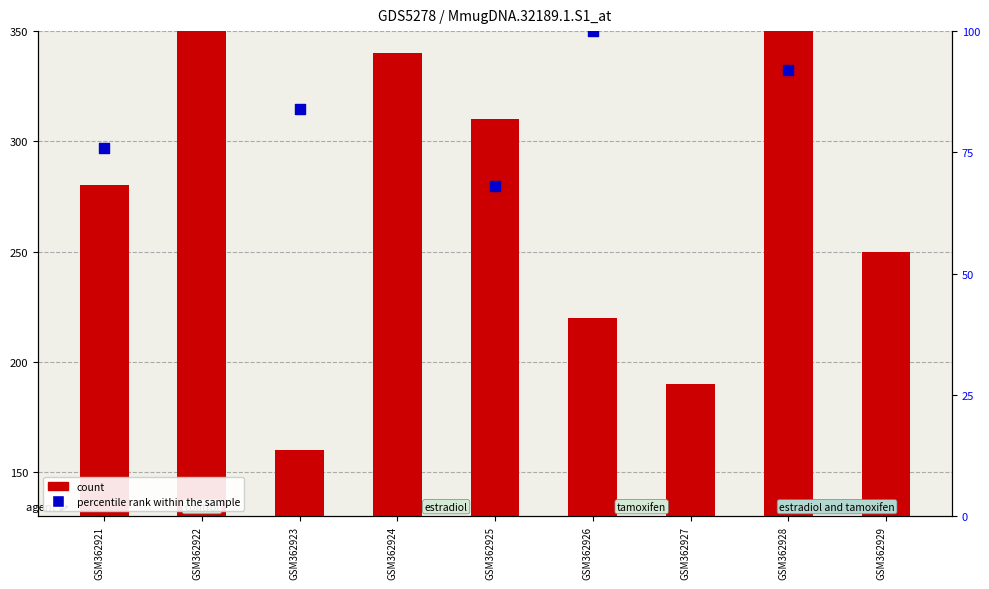

What are all the series names shown in the legend?

count, percentile rank within the sample